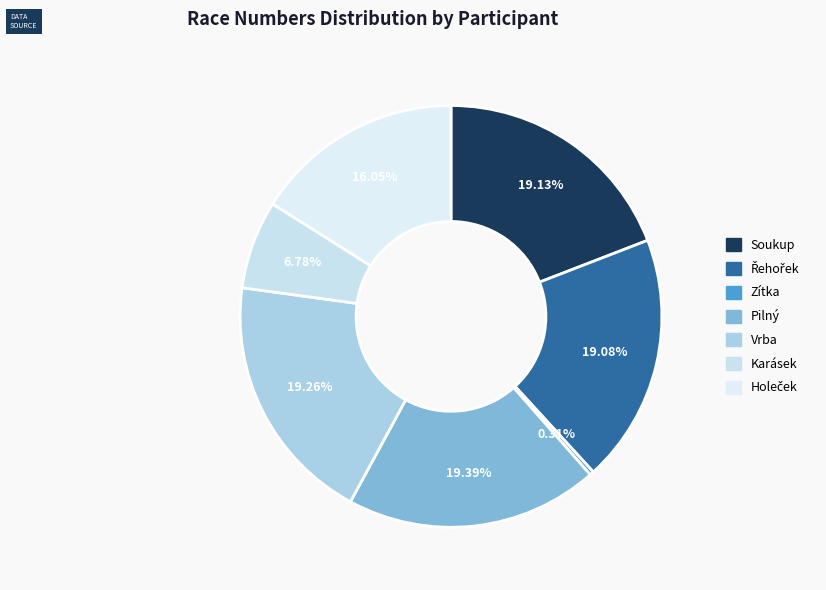

The Soukup slice represents 19% of the pie. True or false?

True